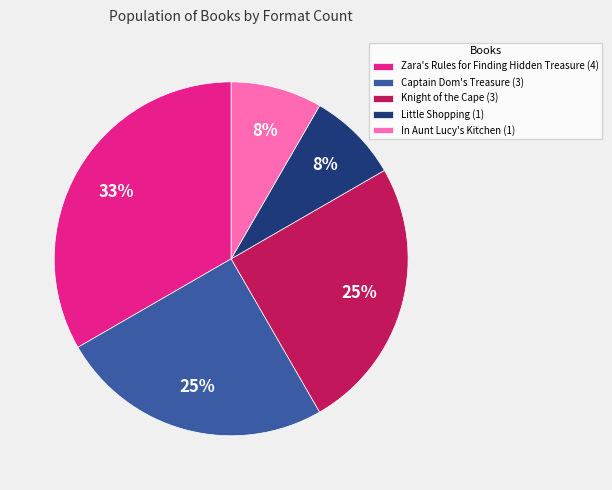

Which has a higher value, Captain Dom's Treasure (3) or In Aunt Lucy's Kitchen (1)?

Captain Dom's Treasure (3)